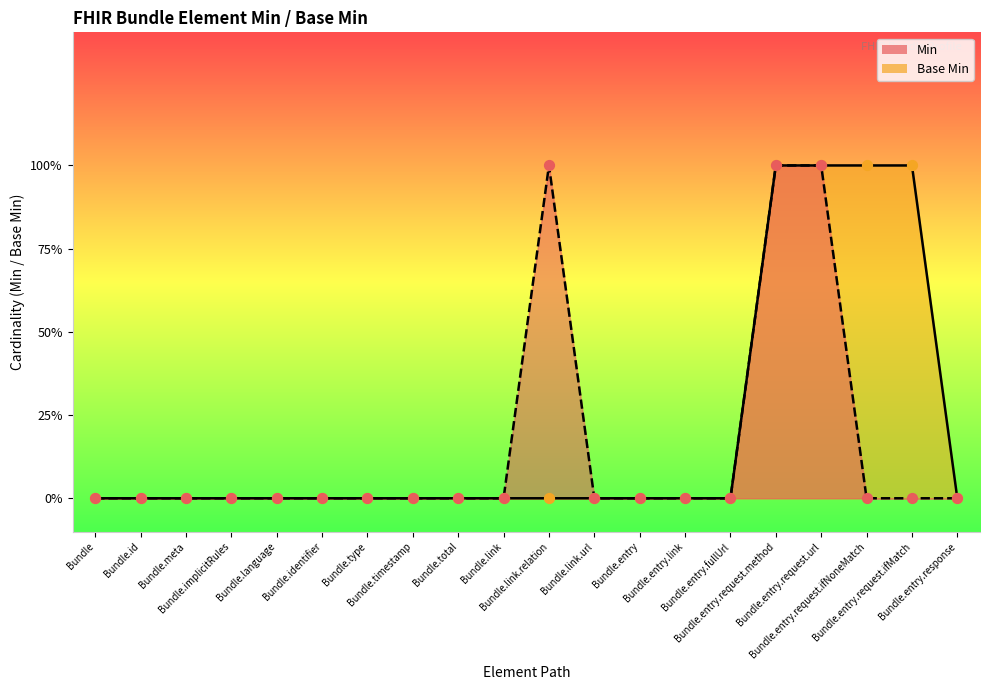

What are all the series names shown in the legend?

Min, Base Min